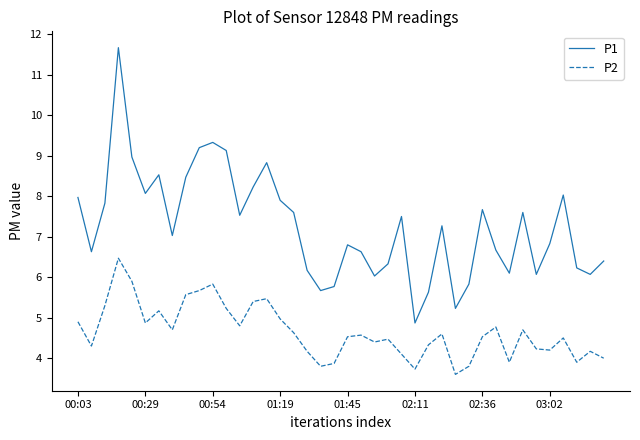

Is this an area chart (filled region under the line)?

No